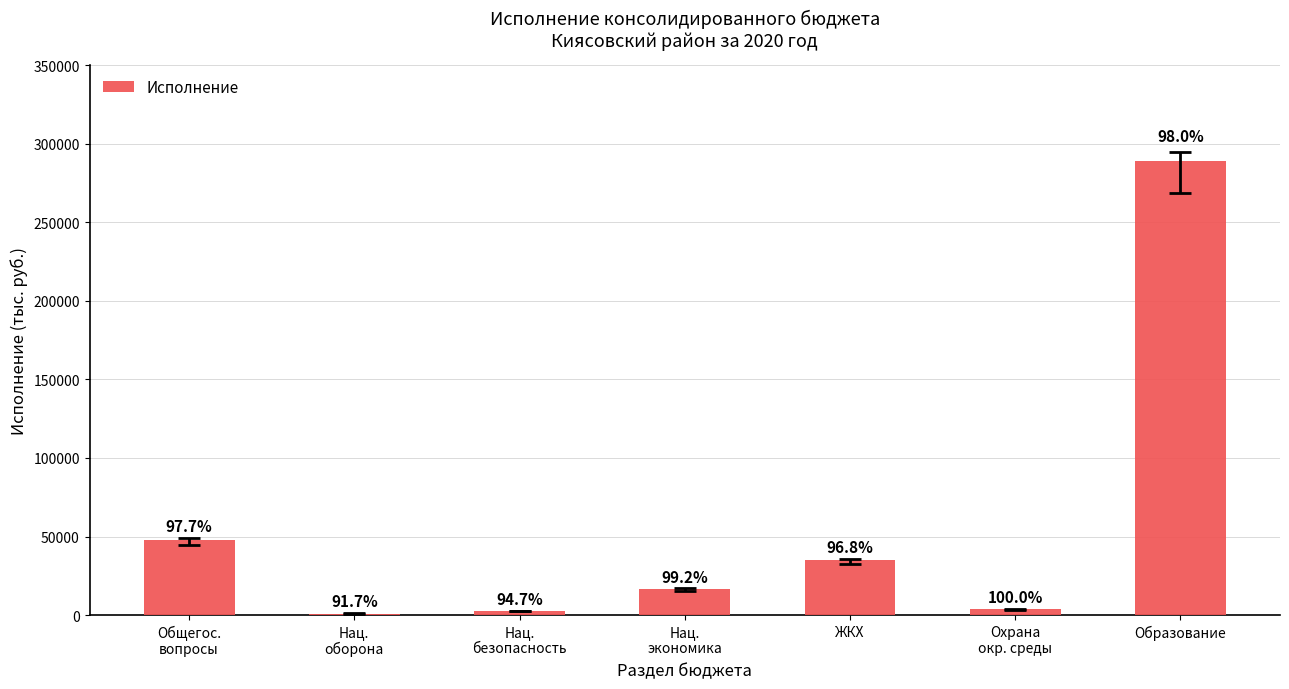

What is the change in value from Нац.
оборона to Нац.
безопасность?

+1447.6